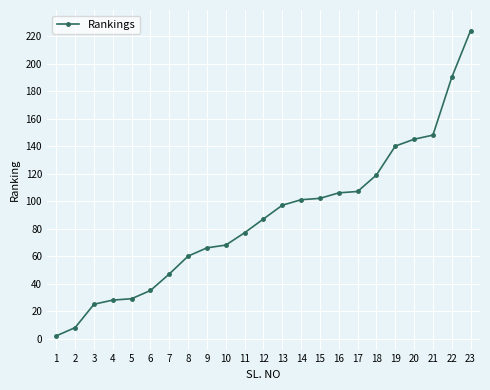

What is the approximate value at 5, to the nearest 50?

50